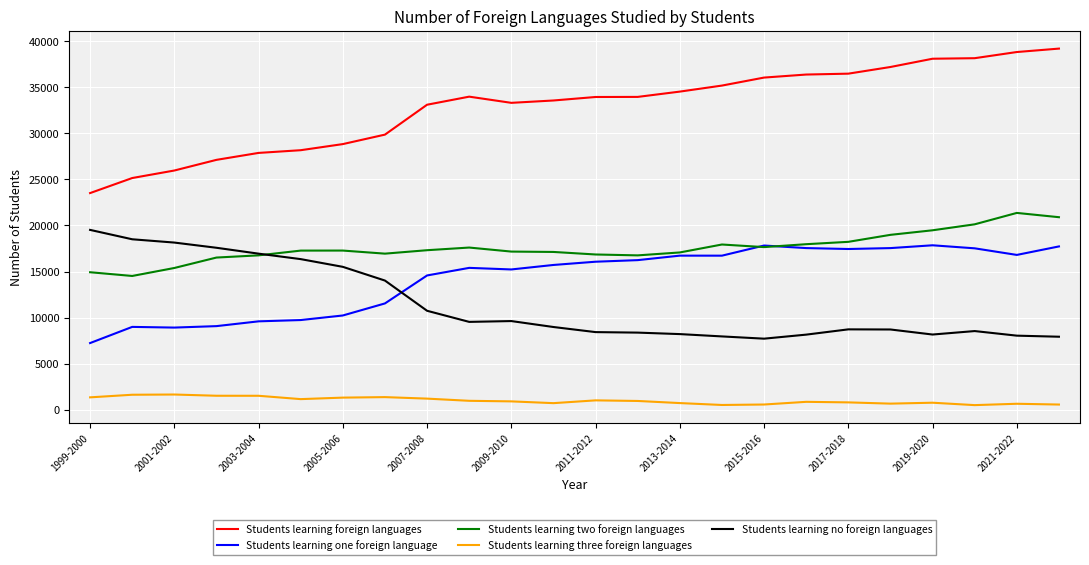

What is the maximum value shown in the chart?

39188